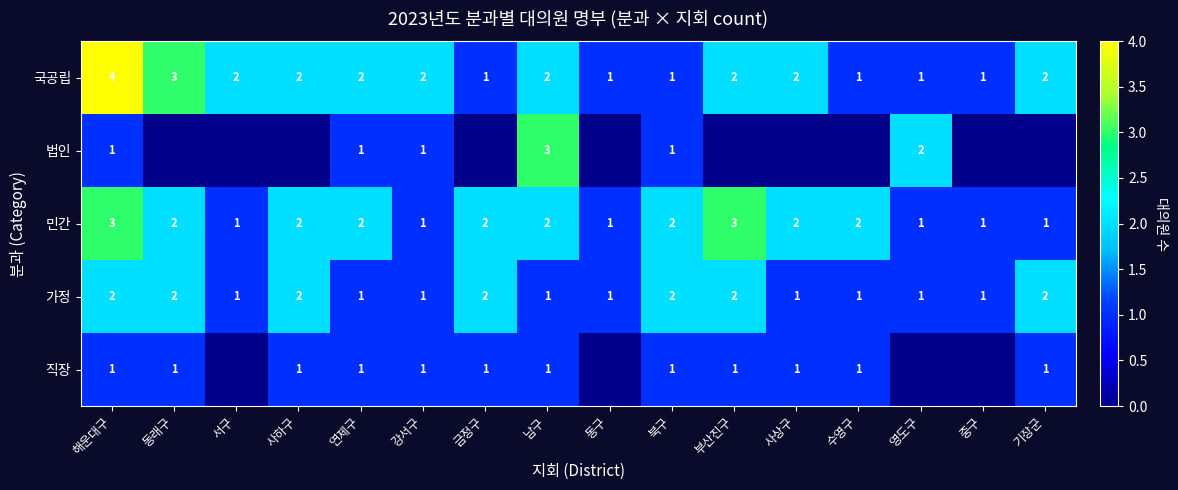

At which label does 민간 first exceed 2?

해운대구